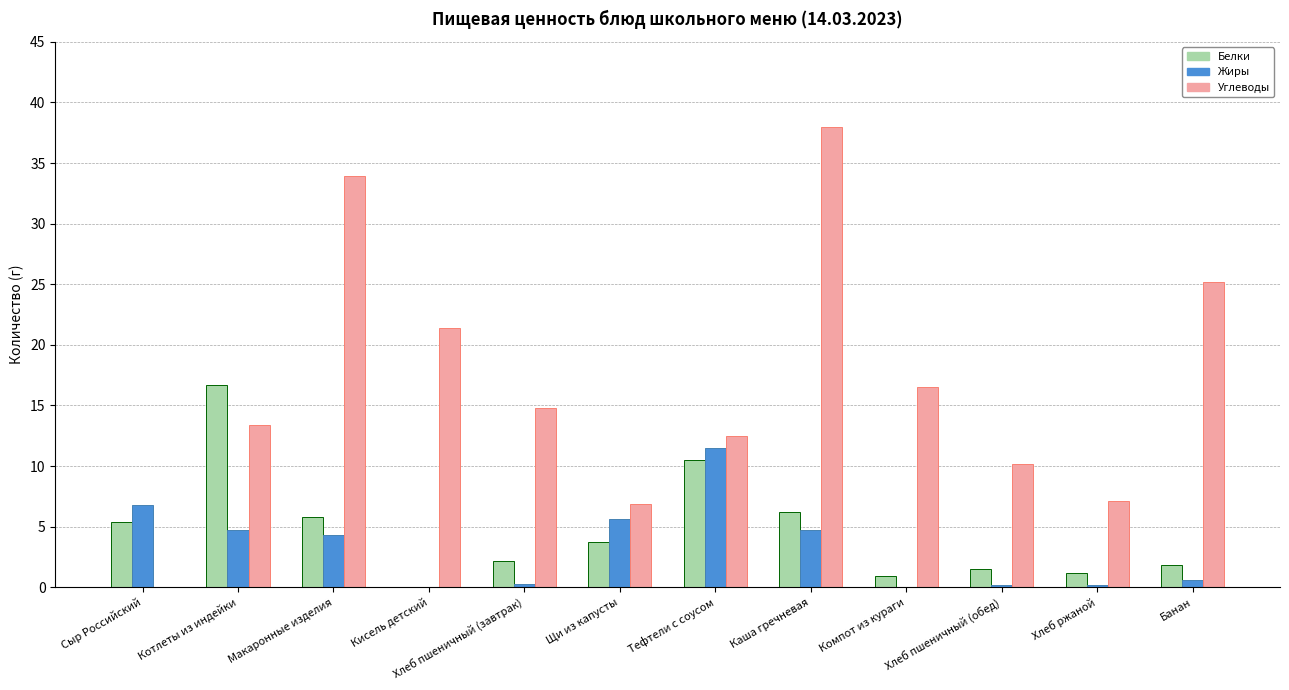

What is the difference between the Белки values at Сыр Российский and Щи из капусты?

1.6